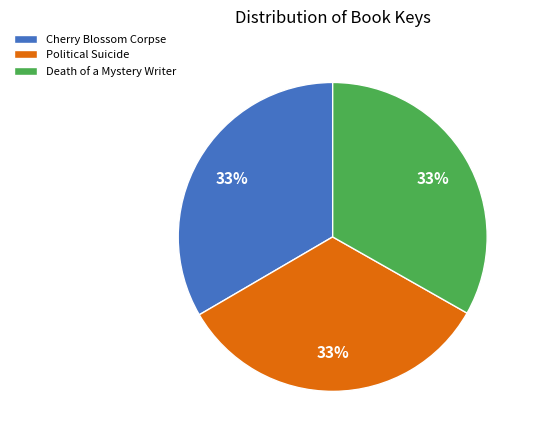

Is it true that Cherry Blossom Corpse is 42% of the pie?

False